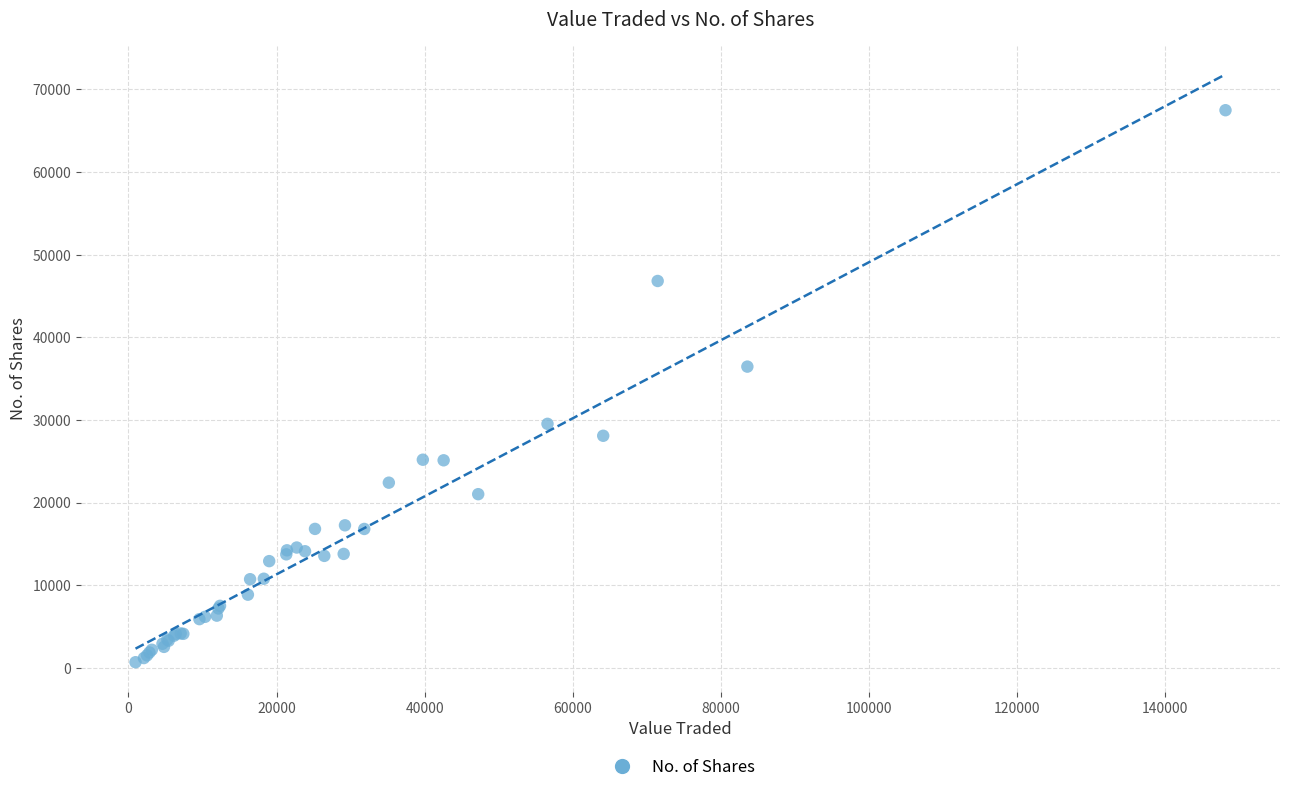

What Y value in the scatter plot is closest to 34076?

36448